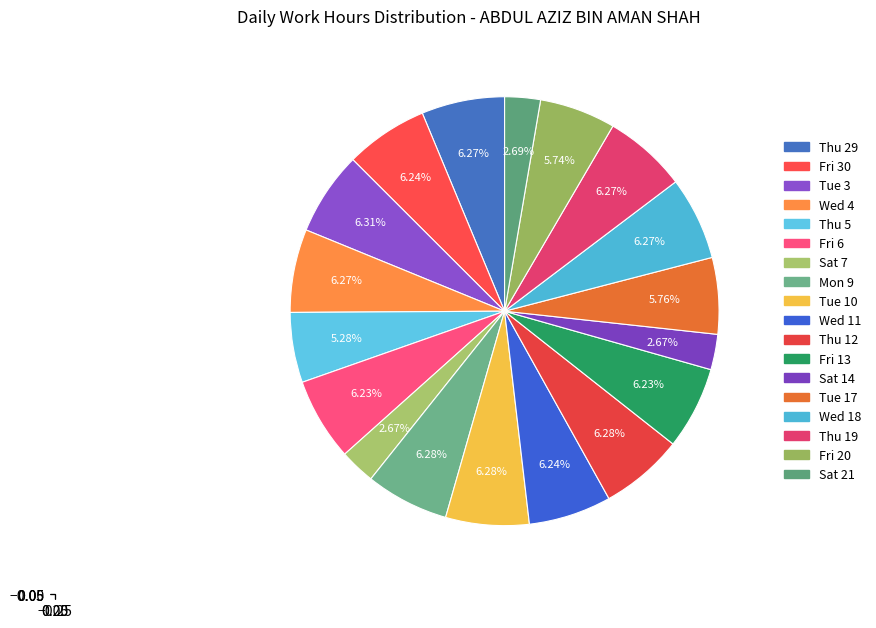

Count the number of slices in the pie.

18